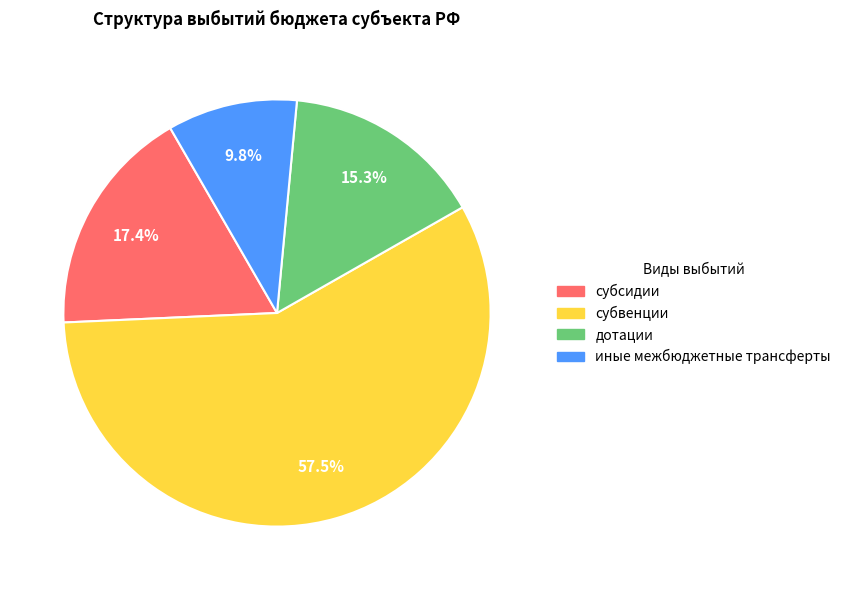

How many segments does this pie chart have?

4